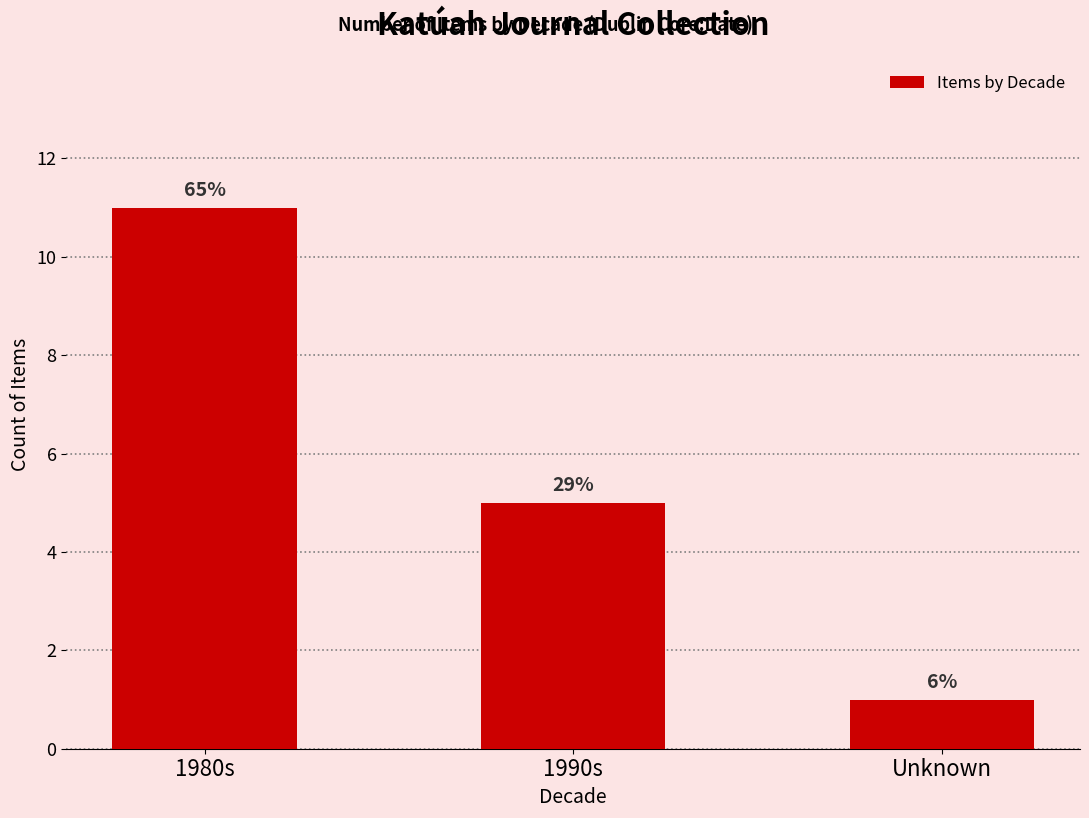

Where is the data nearest to the value 6?

1990s